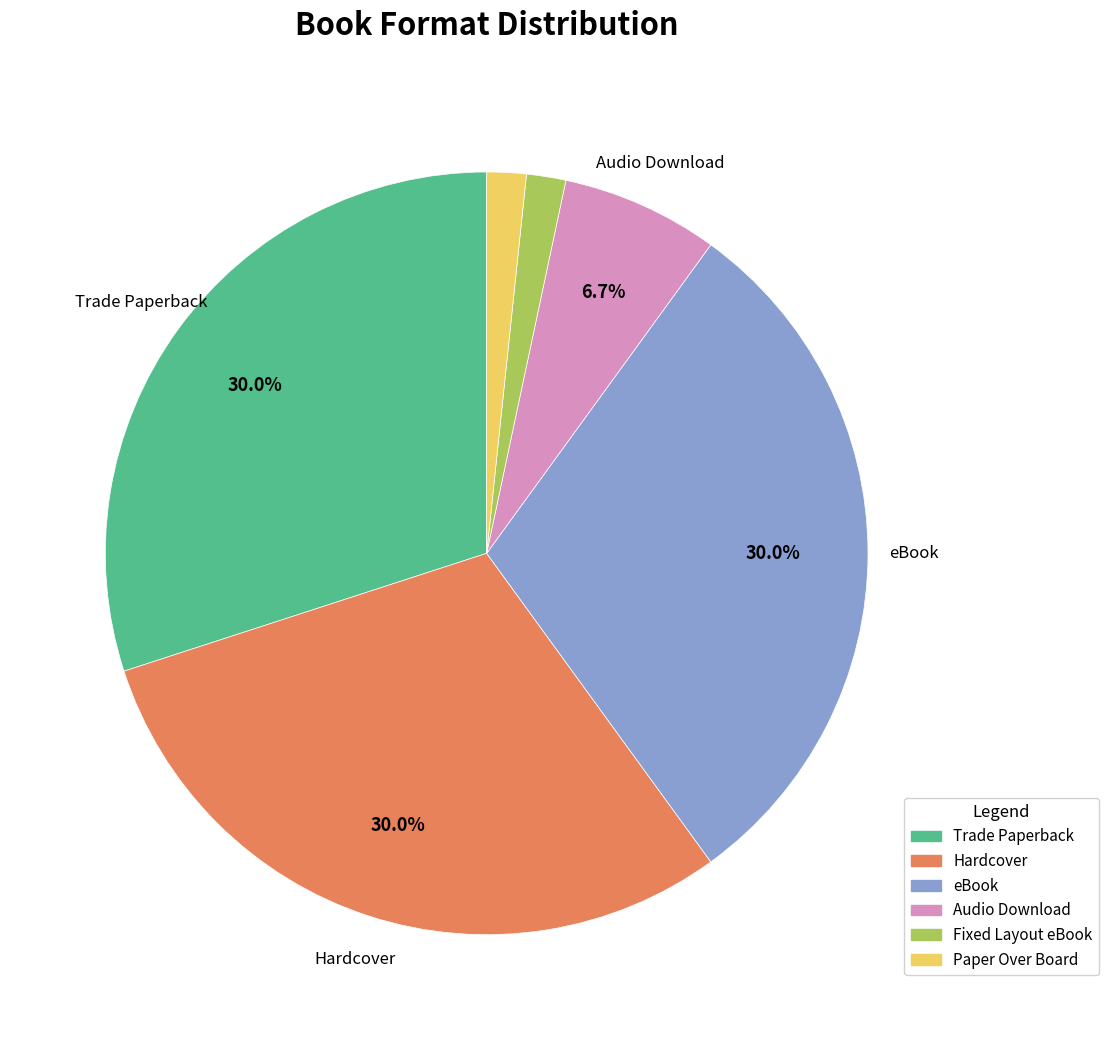

How many slices are in this pie chart?

6